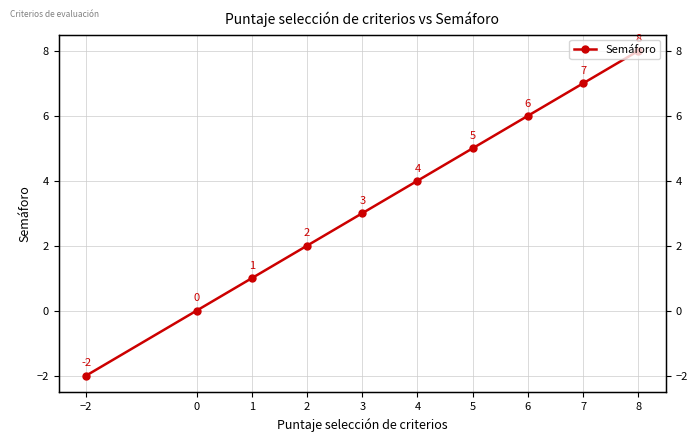

Which category has the highest value across all series?

8